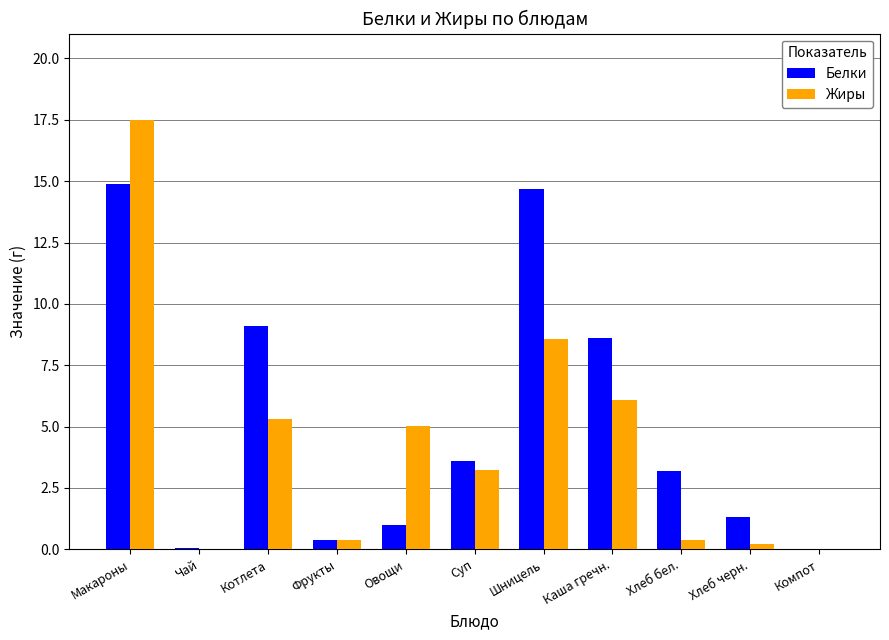

True or false: Белки has a value of 9.1 at Котлета.

True